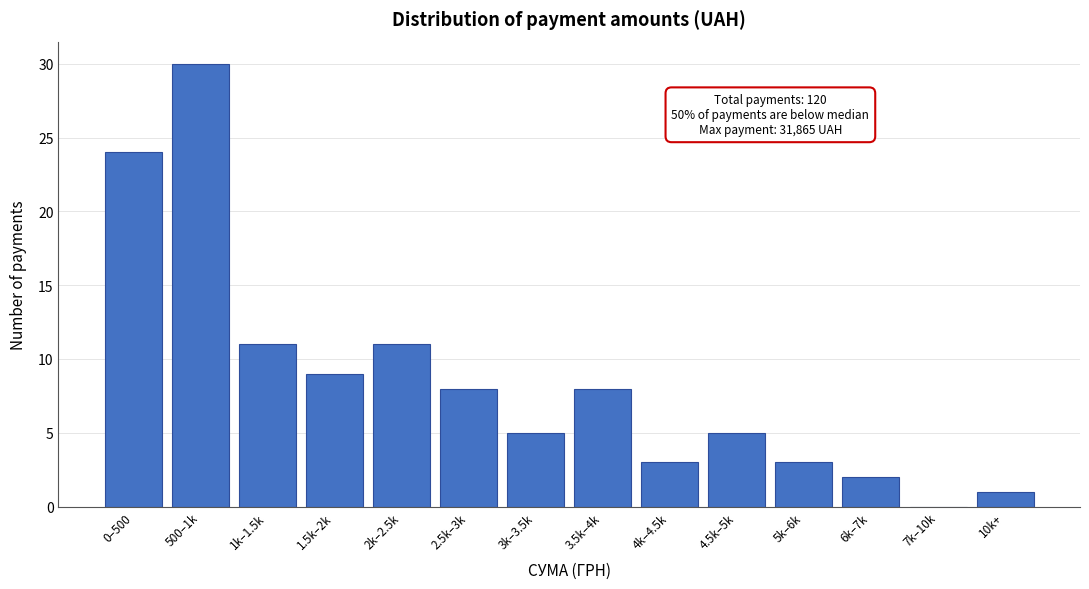

Reading left to right, transcribe all the data shown in this chart.

0–500=24	500–1k=30	1k–1.5k=11	1.5k–2k=9	2k–2.5k=11	2.5k–3k=8	3k–3.5k=5	3.5k–4k=8	4k–4.5k=3	4.5k–5k=5	5k–6k=3	6k–7k=2	7k–10k=0	10k+=1